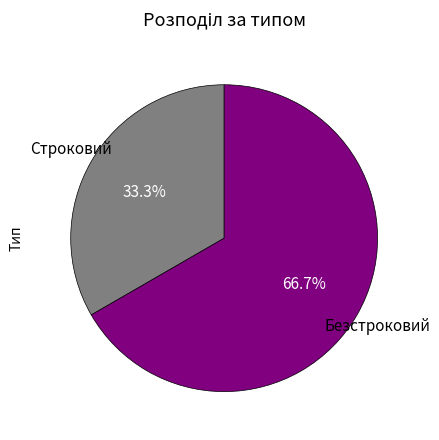

Do Строковий and Безстроковий together represent more than half of the pie?

Yes